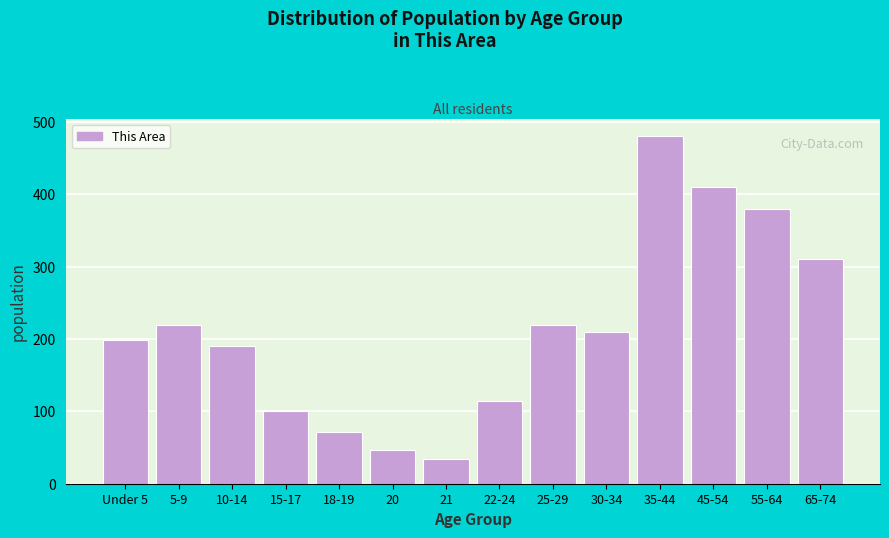

Read the value at 5-9.

219